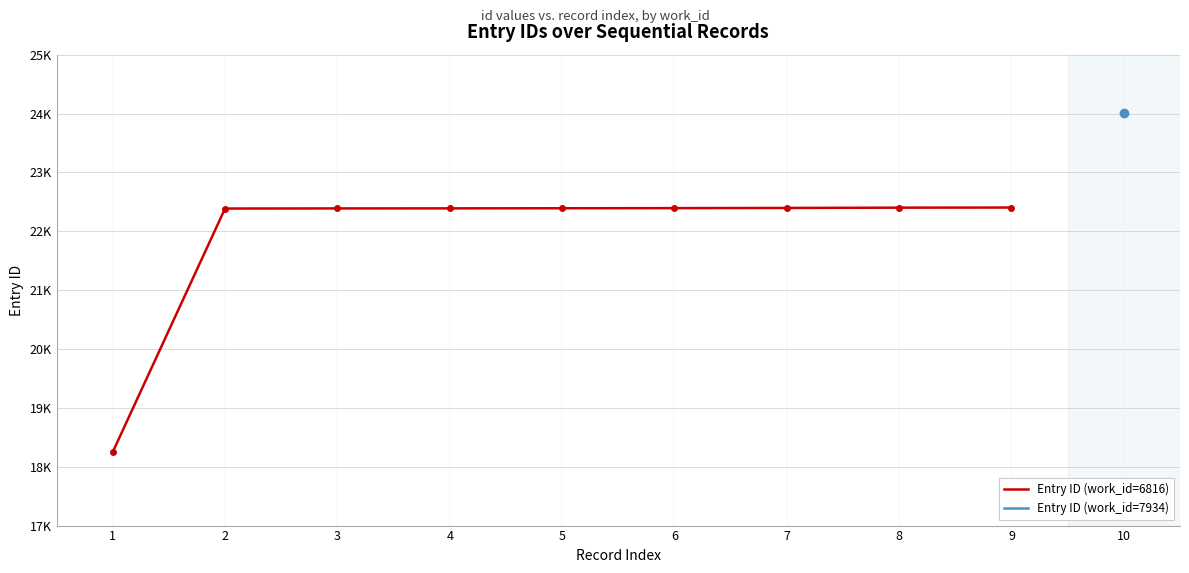

Rank the categories by value from lowest to highest.

1, 2, 3, 4, 5, 6, 7, 8, 9